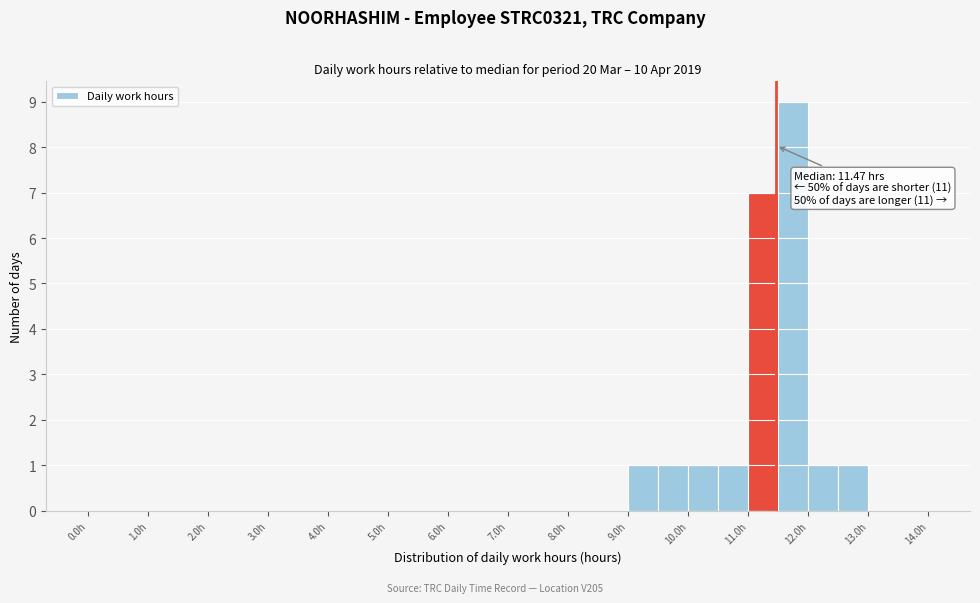

Over which range of the x-axis is the bar tallest?

11.5 to 12.0